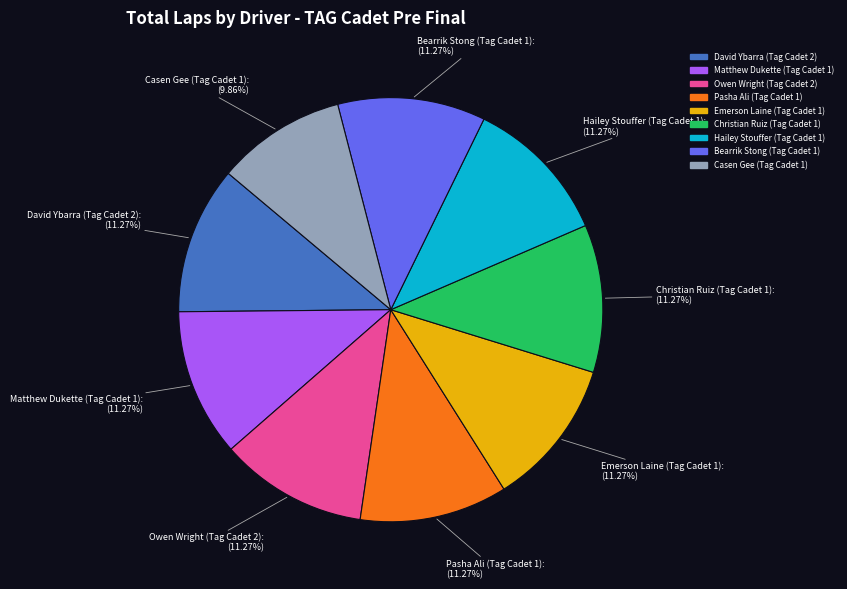

Does Owen Wright (Tag Cadet 2) represent more than half of the total?

No